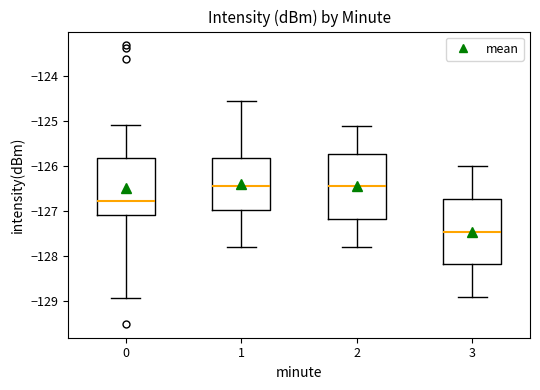

Reading left to right, read every box against the y-axis: the position of its median line, the range the box covers, and the ends of its whiskers. The values are not printed on the chart, so give them approximately, as read against the axis.

0: median -126.8, box -127.1 to -125.8, whiskers -128.9 to -125.1
1: median -126.4, box -127.0 to -125.8, whiskers -127.8 to -124.6
2: median -126.4, box -127.2 to -125.7, whiskers -127.8 to -125.1
3: median -127.4, box -128.2 to -126.7, whiskers -128.9 to -126.0